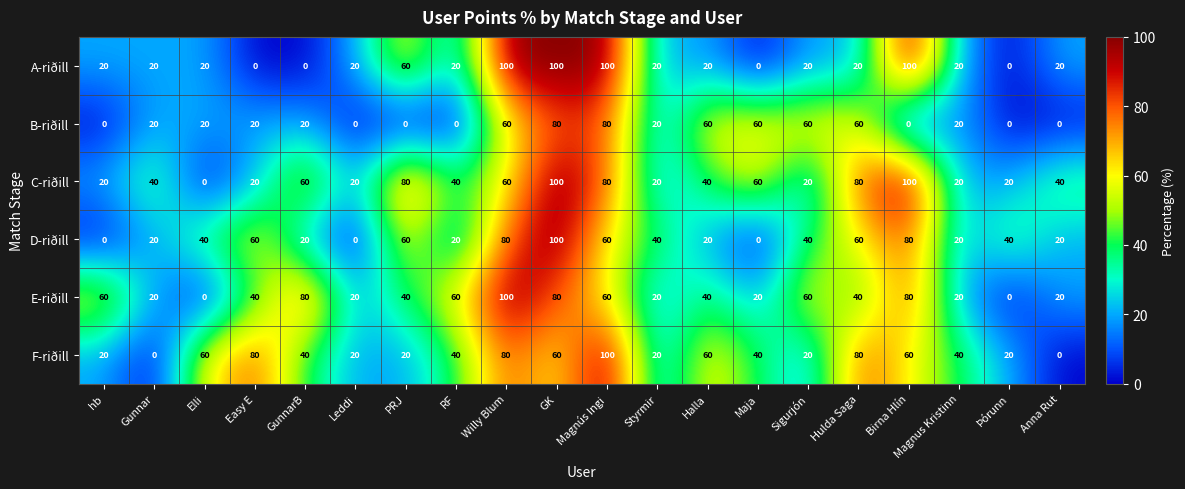

What is the spread (max minus min) of values at Þórunn?

40